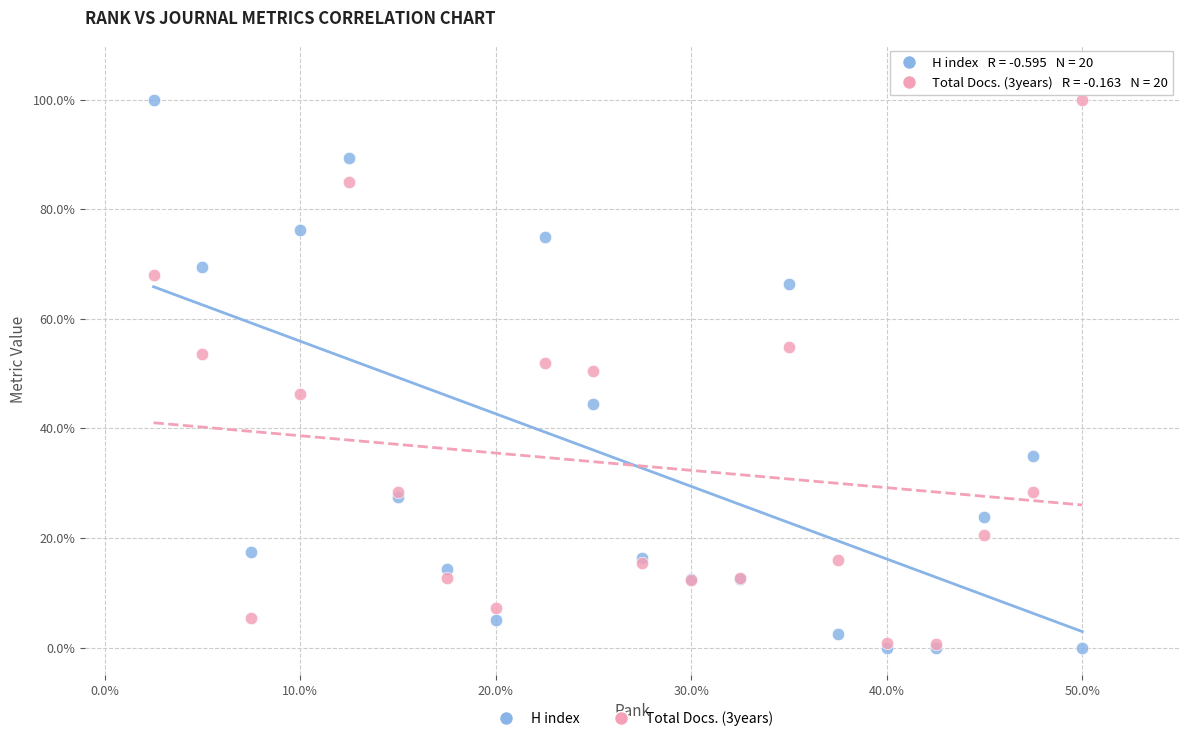

What are all the series names shown in the legend?

H index, Total Docs. (3years)